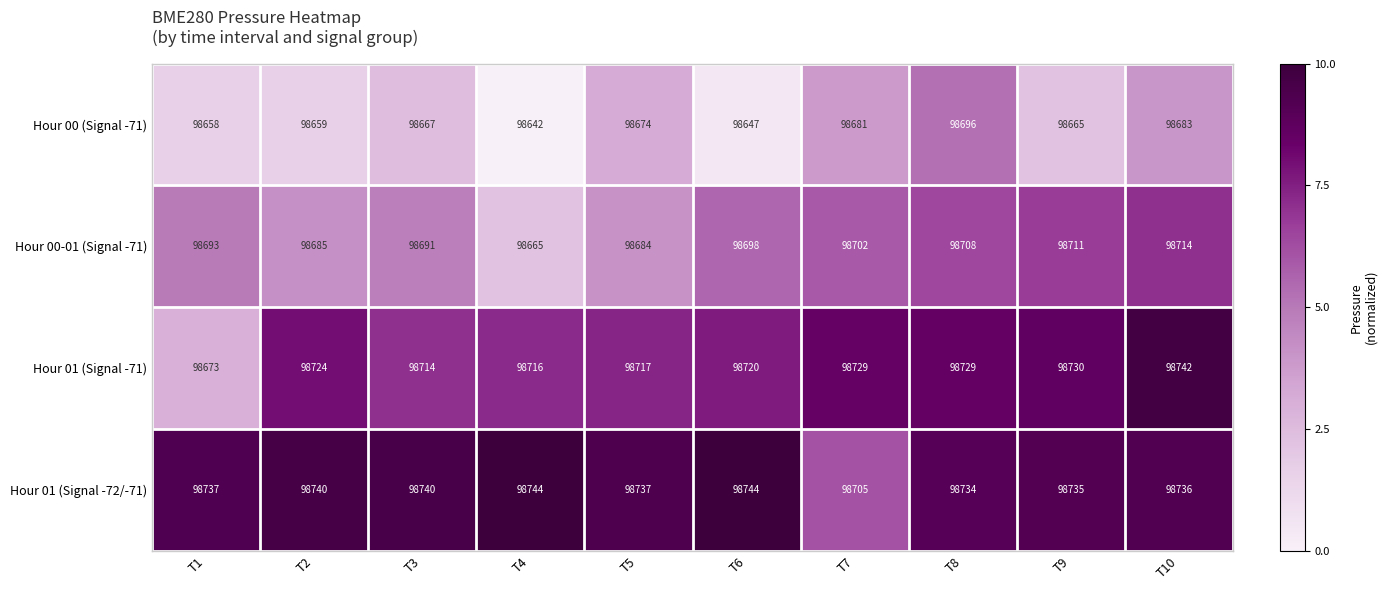

What is the difference between the Hour 00-01 (Signal -71) values at T1 and T8?

15